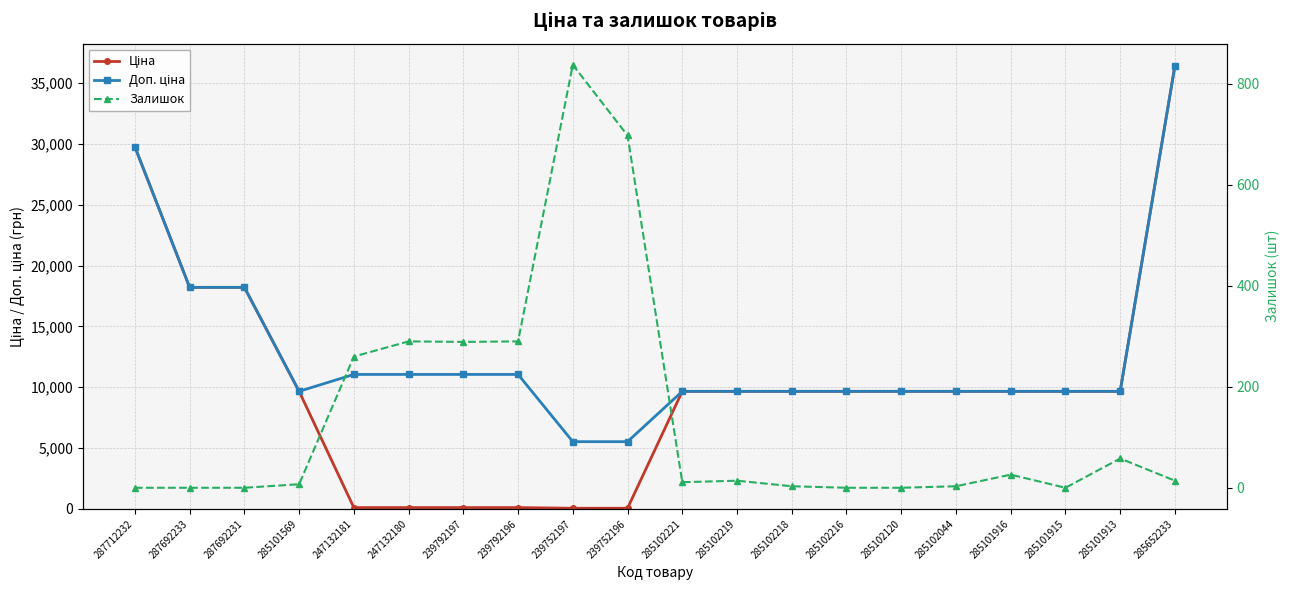

At which category does the chart reach its minimum across all series?

287712232